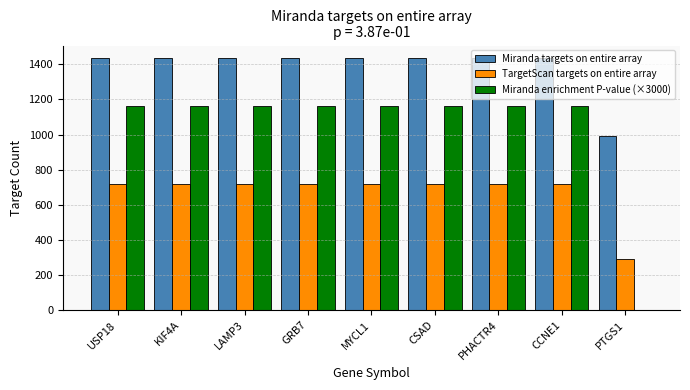

The value of TargetScan targets on entire array at USP18 is 310.1. True or false?

False